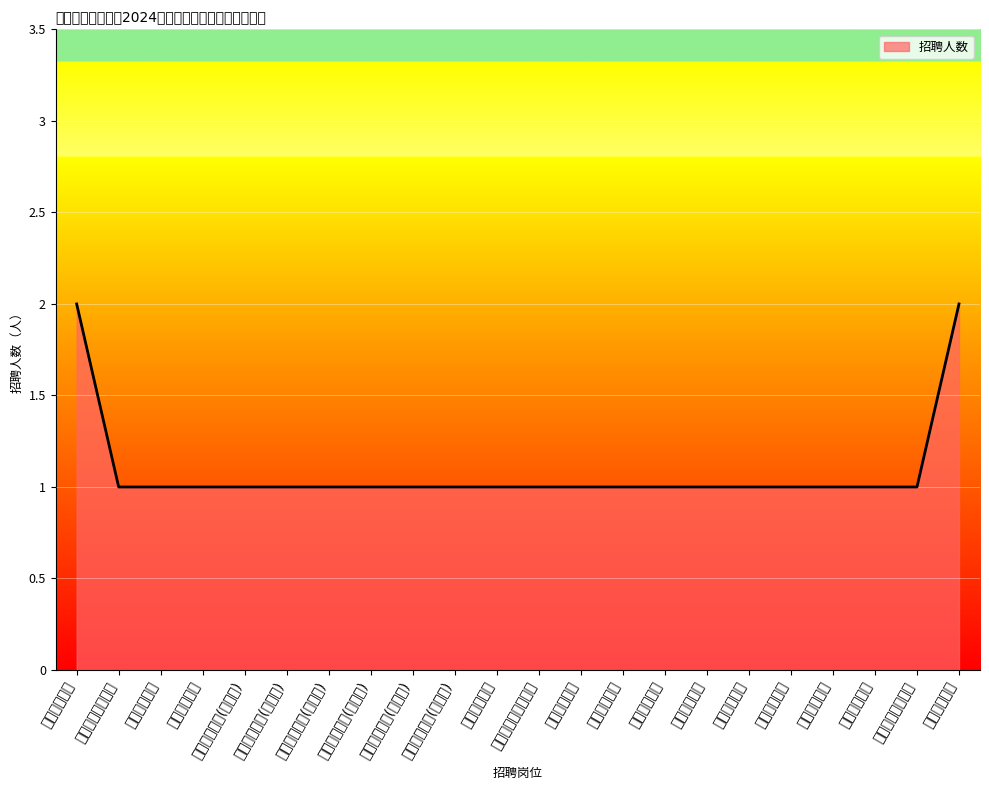

What is the maximum value shown in the chart?

2